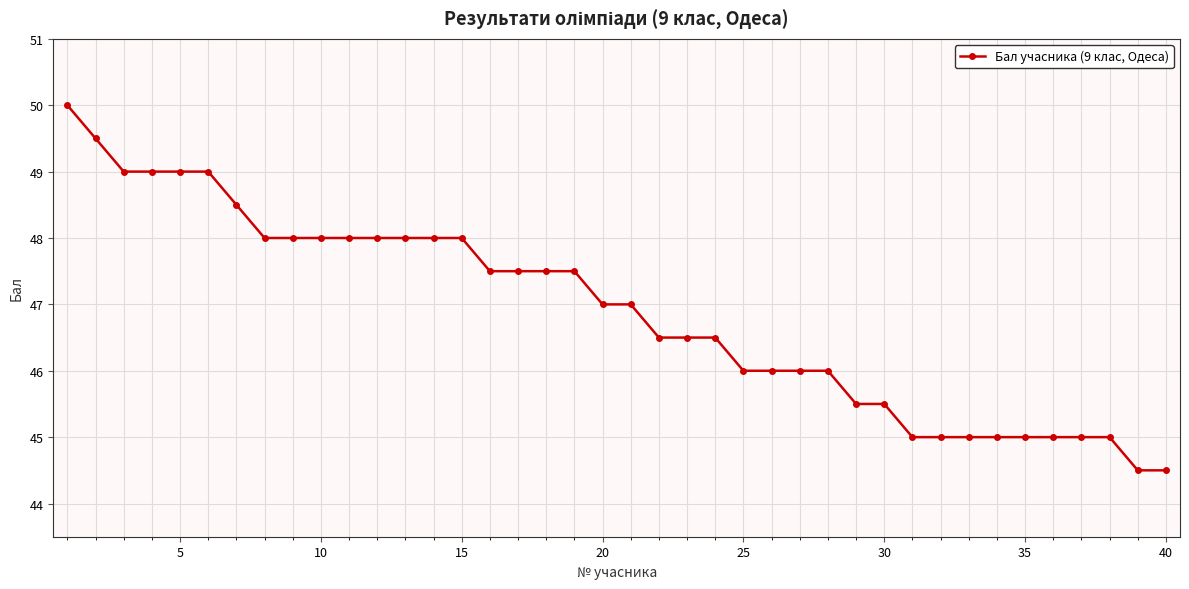

What is the value of the 6th point from the left?

49.0